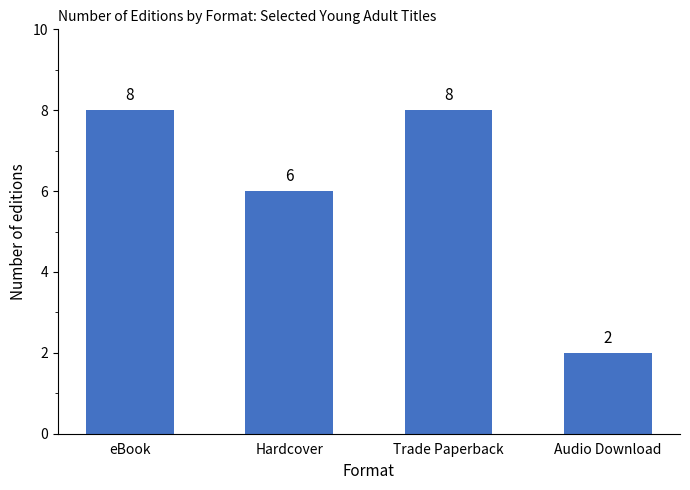

Reading right to left, transcribe all the data shown in this chart.

2	8	6	8